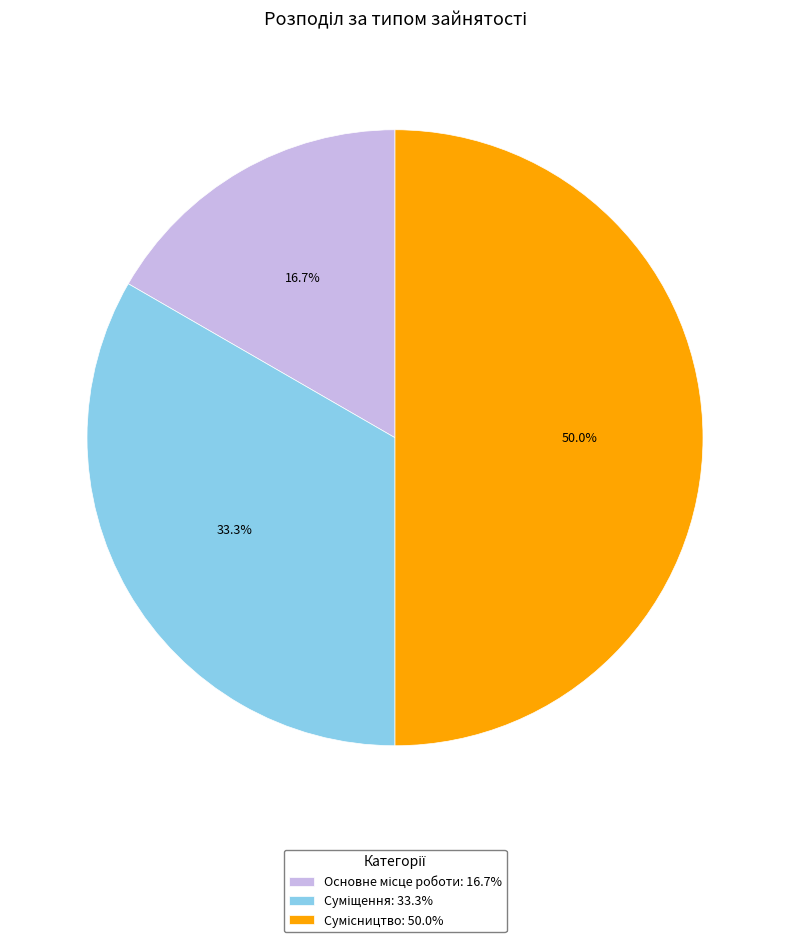

Approximately how many times larger is the value at Основне місце роботи compared to Суміщення?

0.5